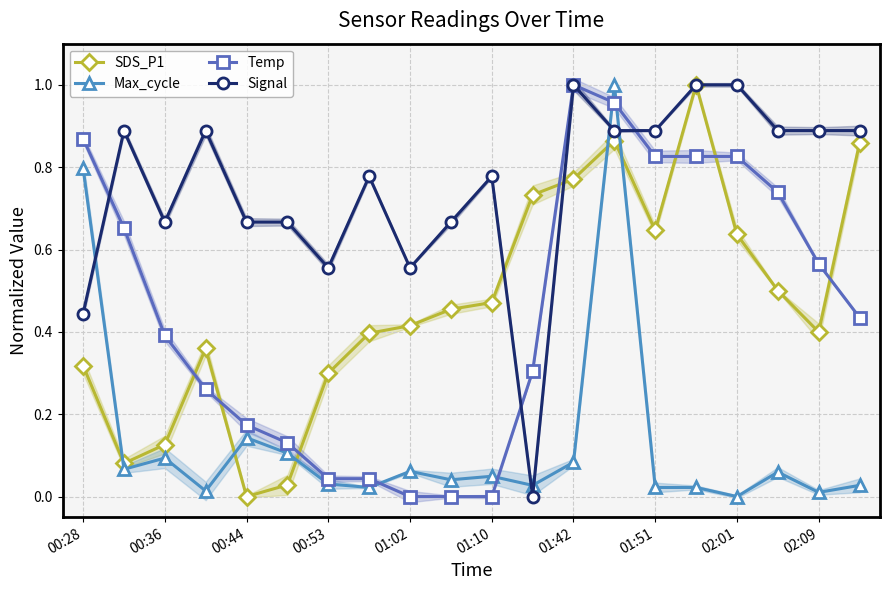

What is the difference between the maximum and minimum values in the SDS_P1 series?

1.0